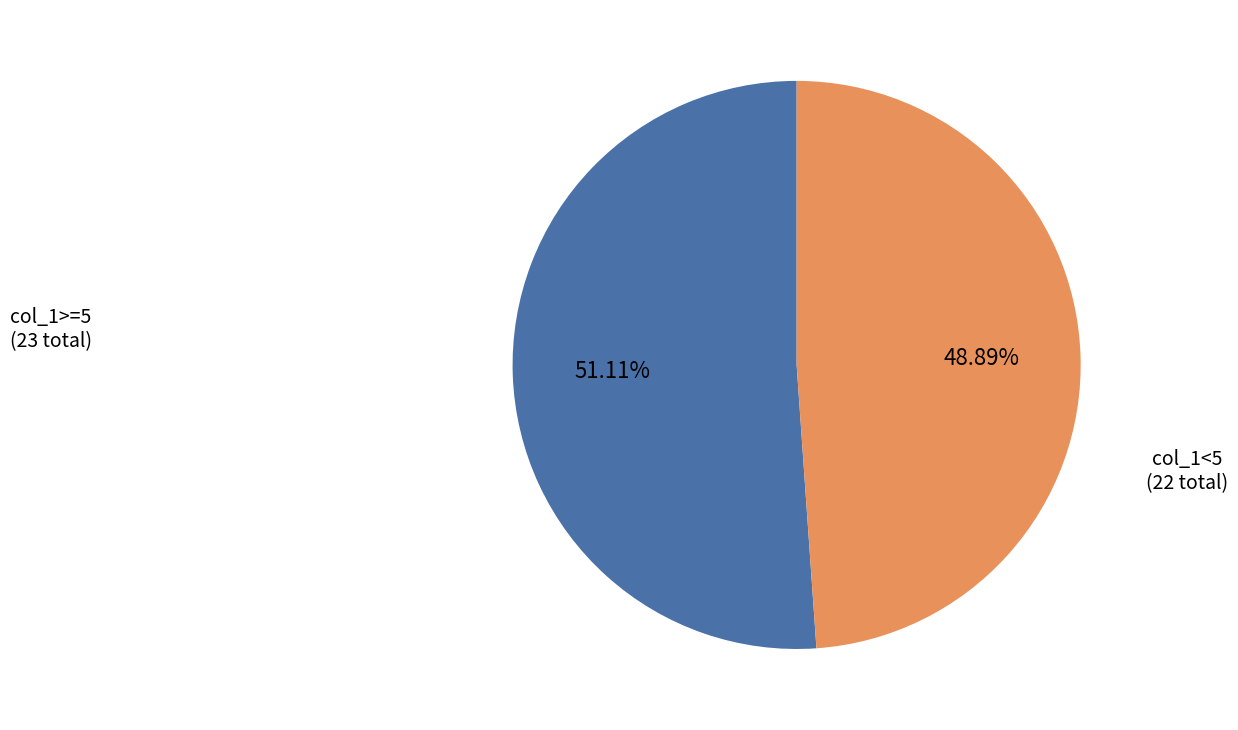

Combined, do col_1<5 and col_1>=5 account for over 50%?

Yes